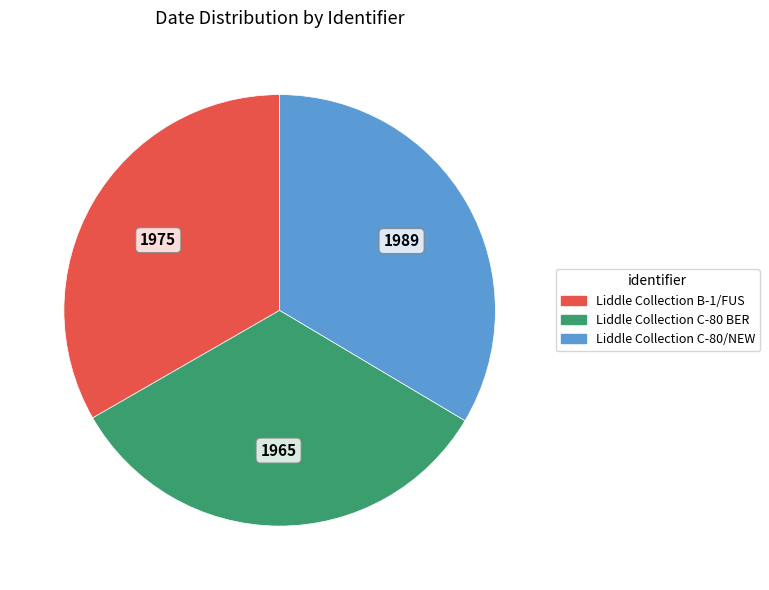

True or false: Liddle Collection B-1/FUS accounts for 28% of the total.

False